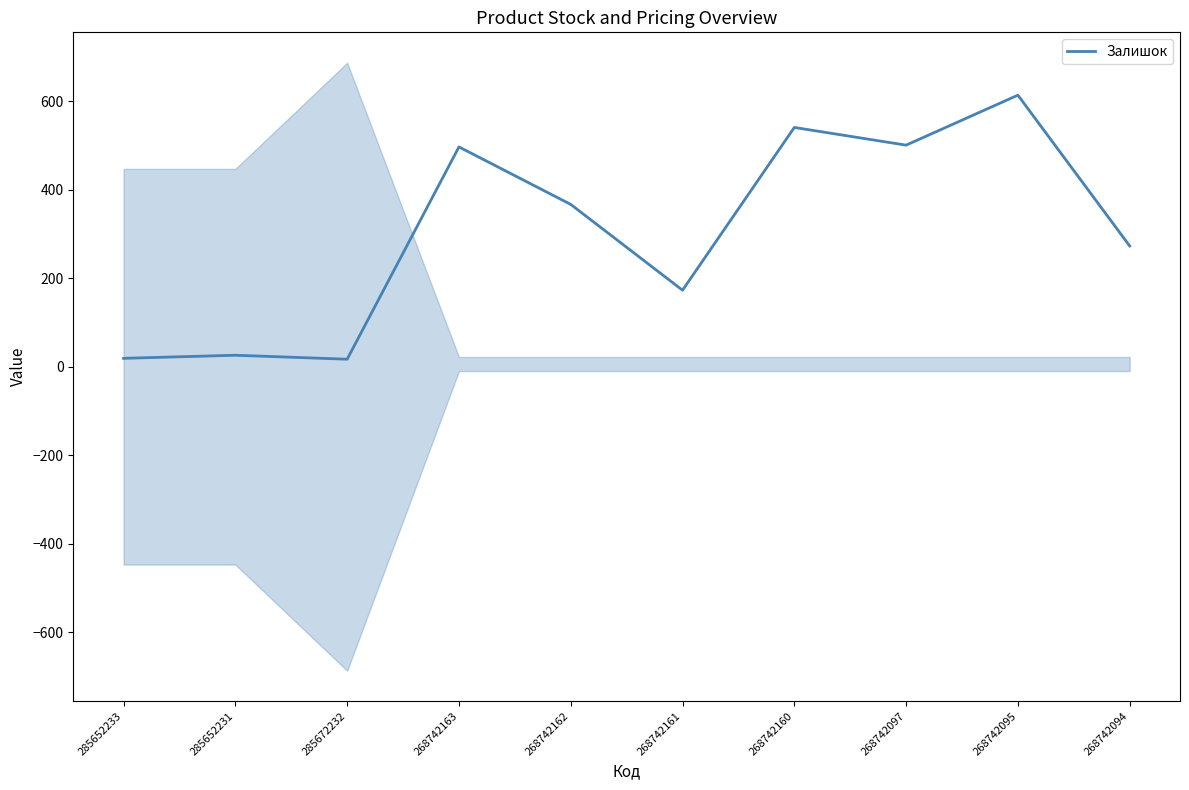

How many points are lower than both their immediate neighbors (excluding endpoints)?

3